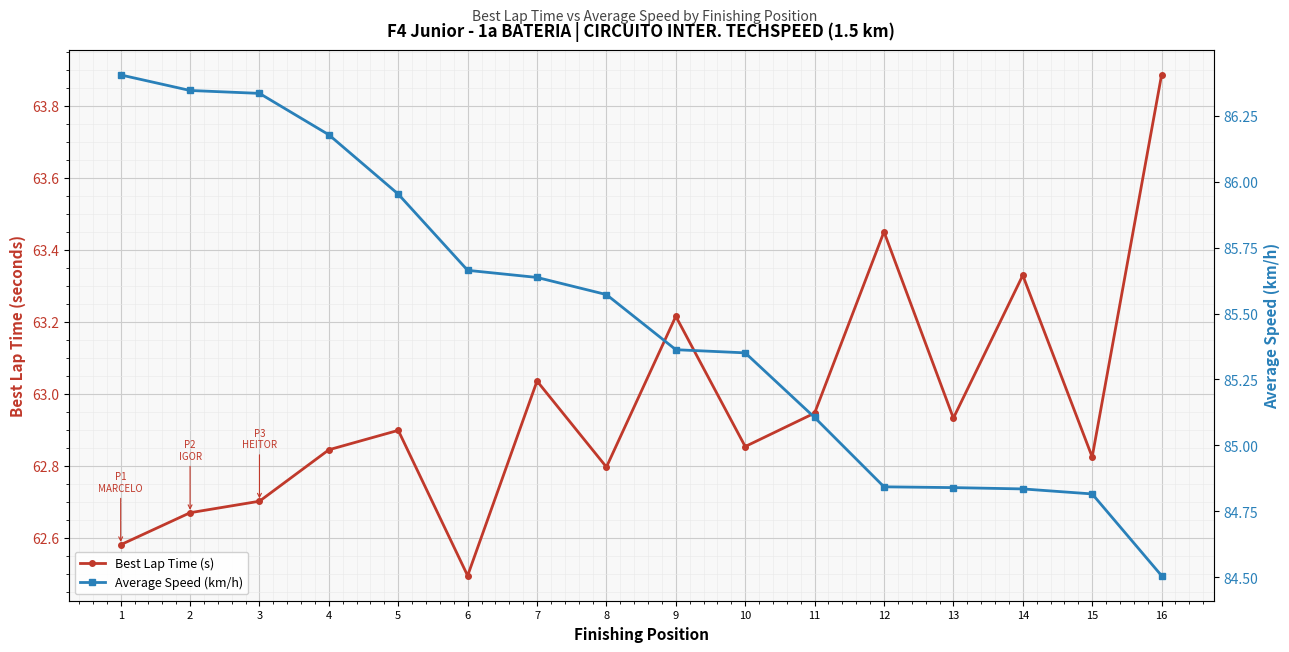

What is the difference between the maximum and minimum values in the Average Speed (km/h) series?

1.9